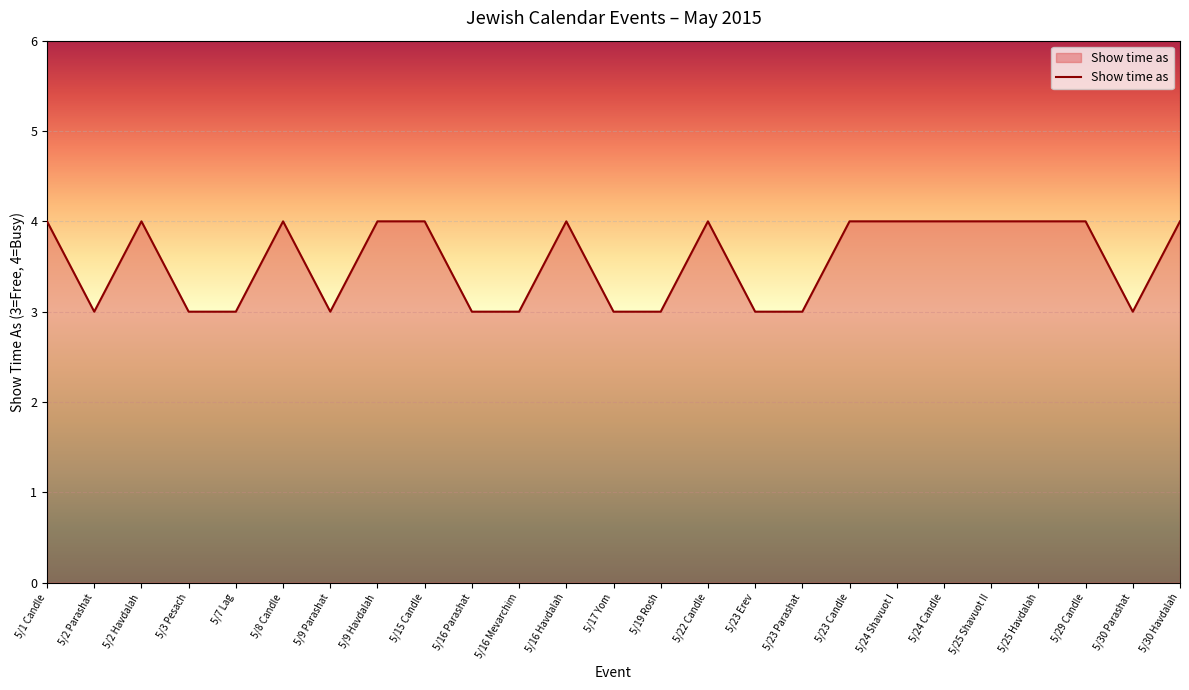

What is the smallest value displayed?

3